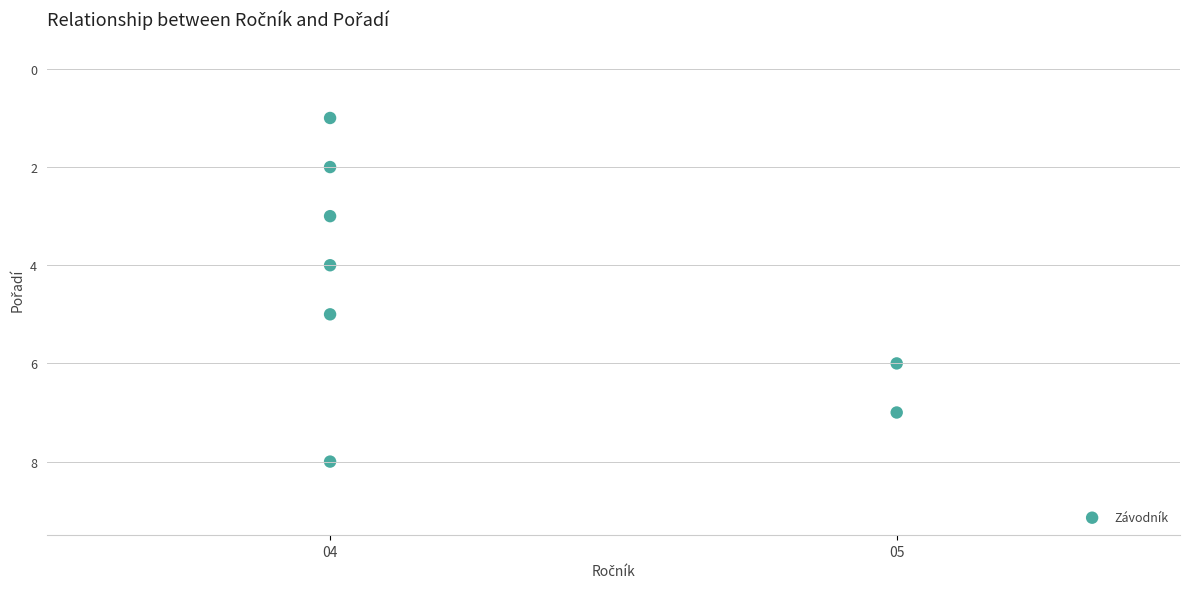

What is the range of Y values (max minus min)?

7